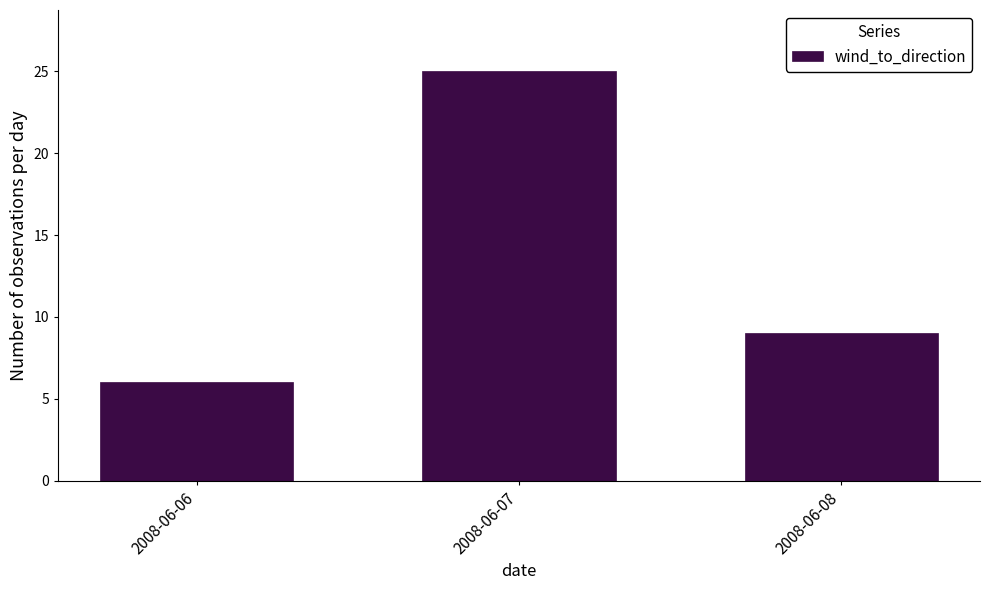

Reading left to right, transcribe all the data shown in this chart.

2008-06-06=6	2008-06-07=25	2008-06-08=9